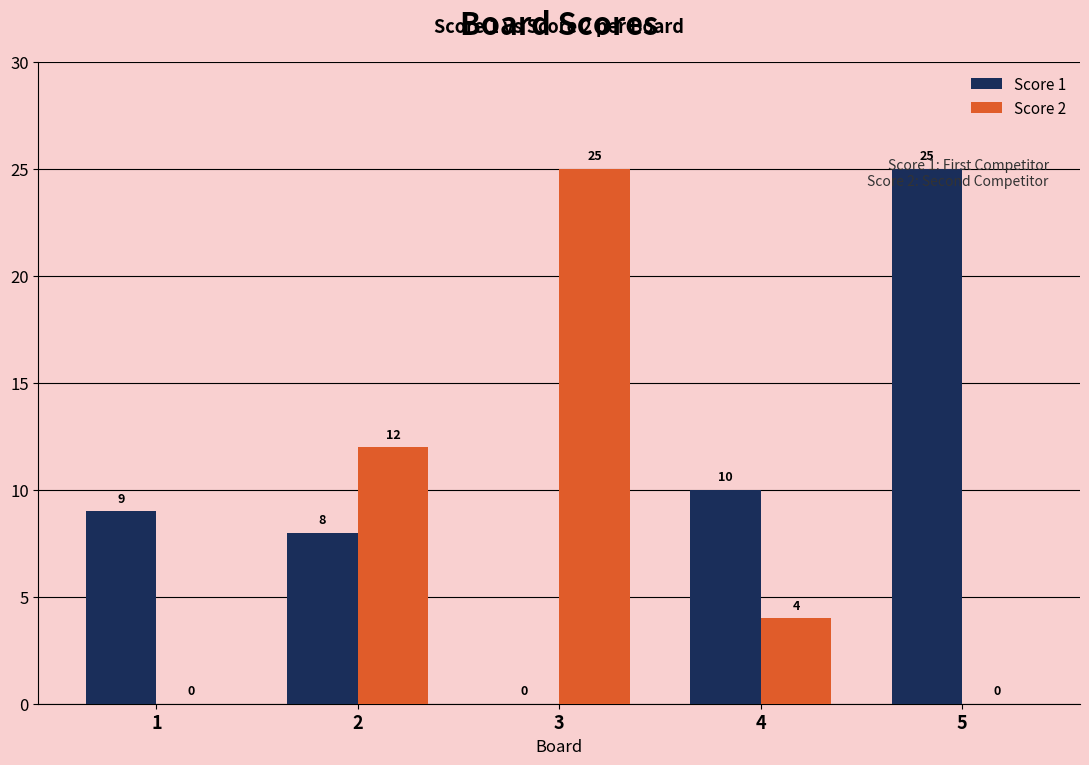

At which label does Score 2 reach its peak?

3